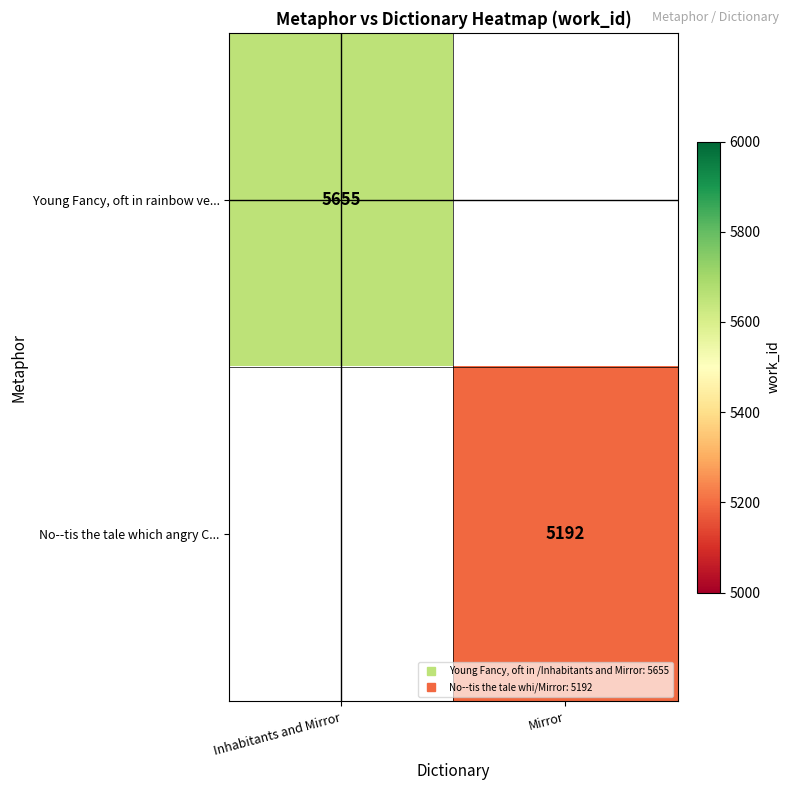

Which category has the highest value across all series?

Inhabitants and Mirror